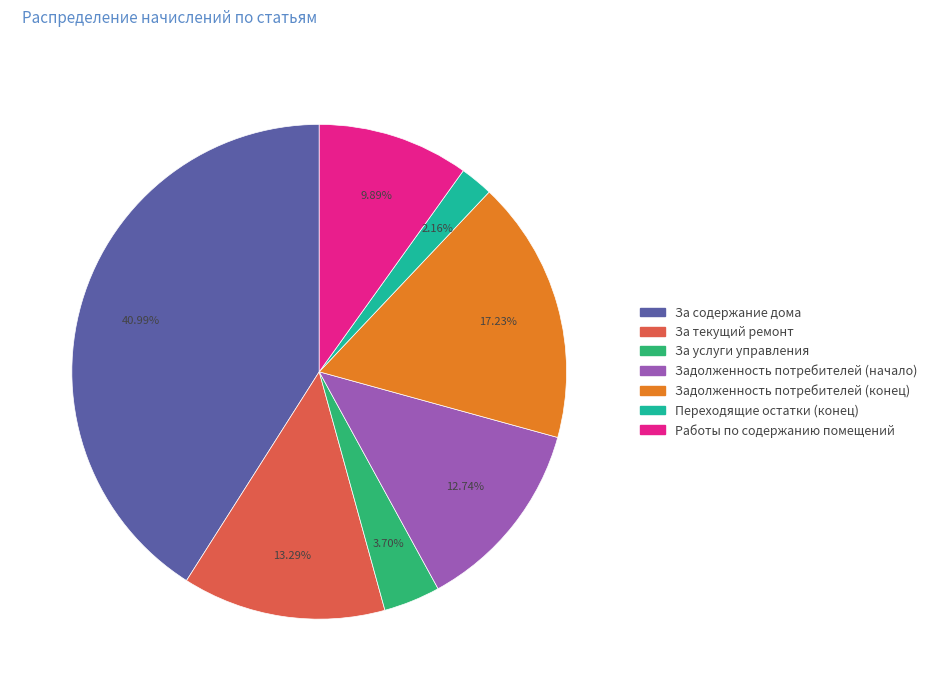

Count the number of slices in the pie.

7